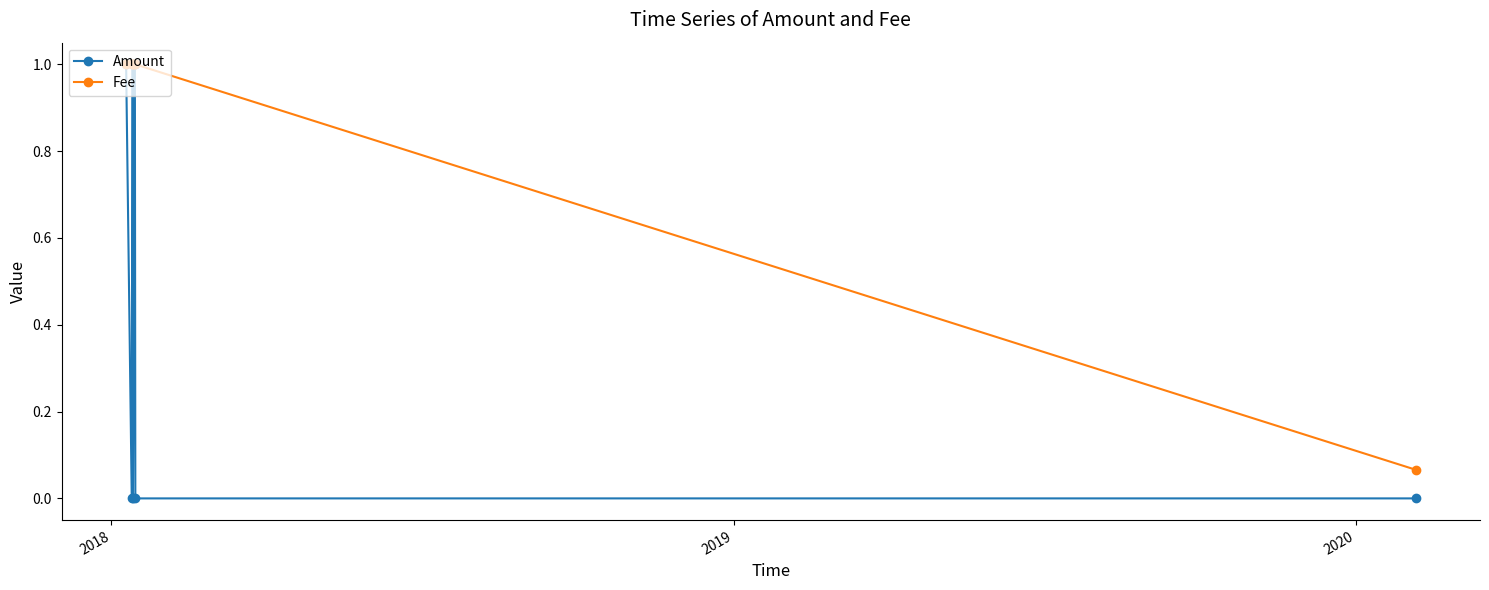

What is the difference between the second highest and second lowest values in the Amount series?

1.0